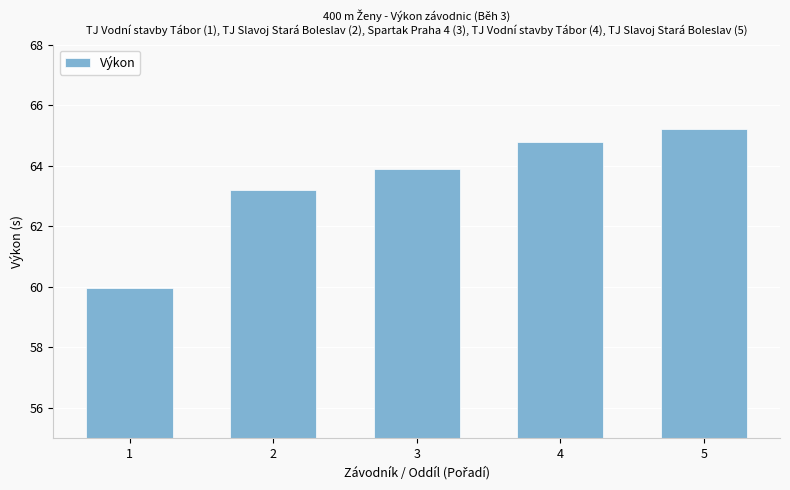

What is the value of the 1st bar from the left?

60.0